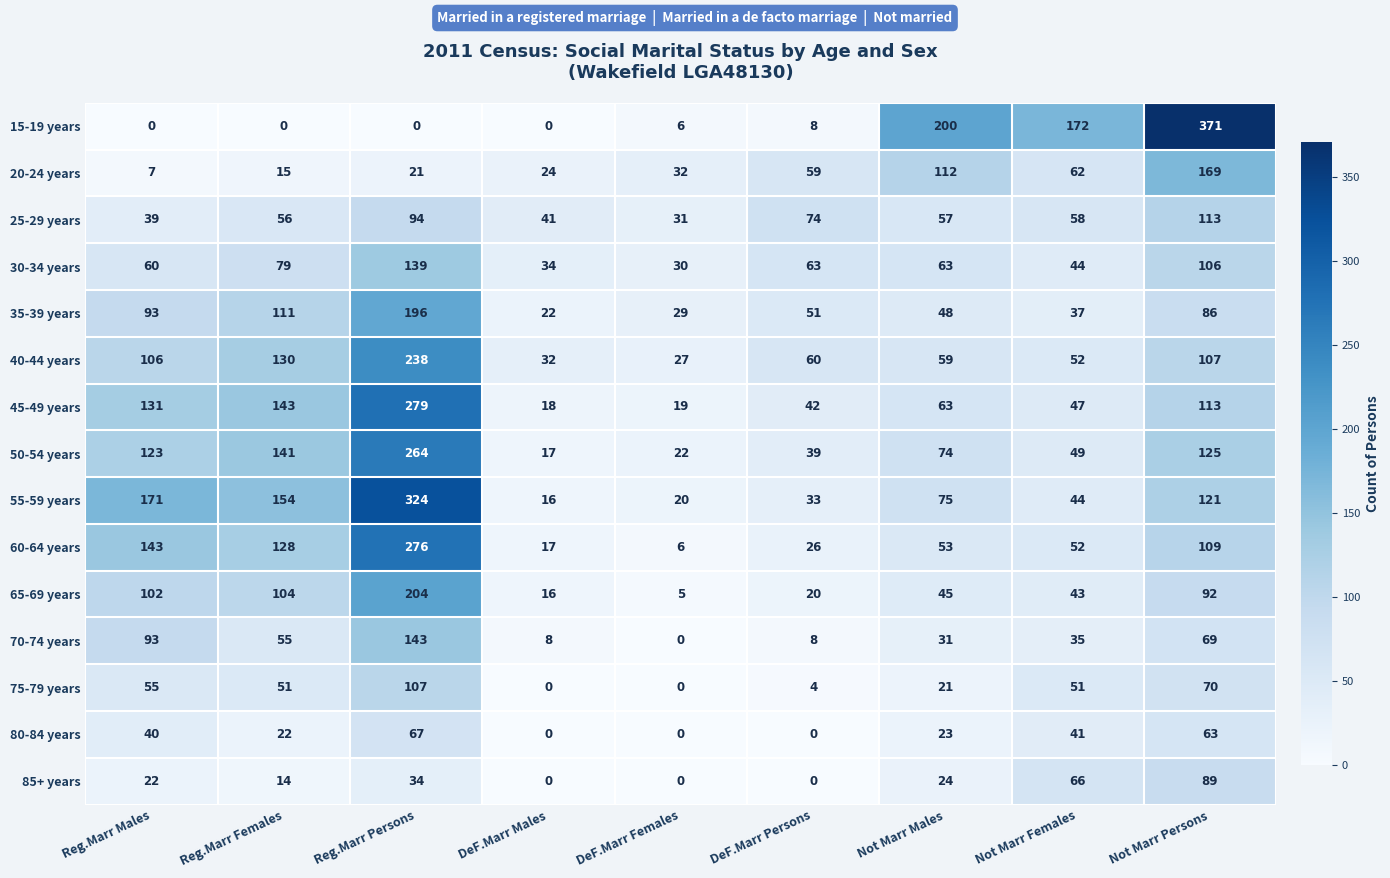

Rank the series by their maximum value, from lowest to highest.

80-84 years, 85+ years, 75-79 years, 25-29 years, 30-34 years, 70-74 years, 20-24 years, 35-39 years, 65-69 years, 40-44 years, 50-54 years, 60-64 years, 45-49 years, 55-59 years, 15-19 years